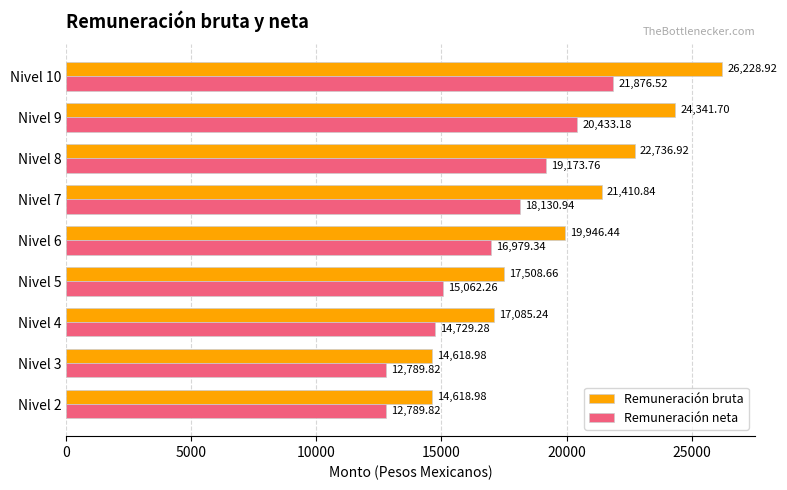

How many values in the Remuneración bruta series are below 19946?

4